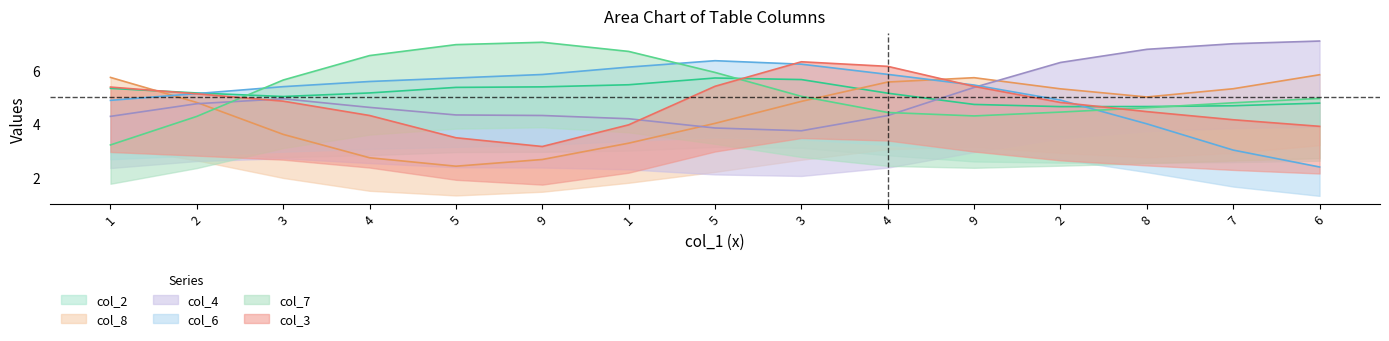

How many data points does each series have?

15